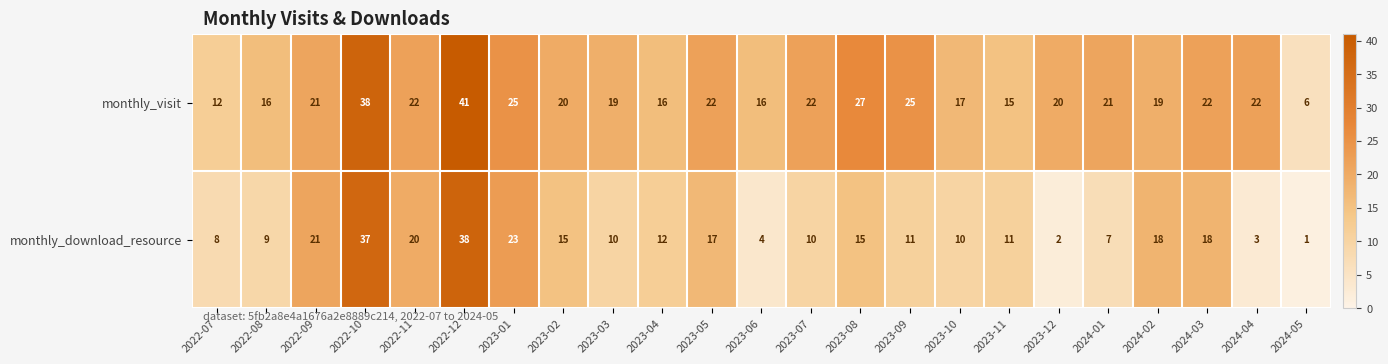

The value of monthly_download_resource at 2022-07 is 12. True or false?

False